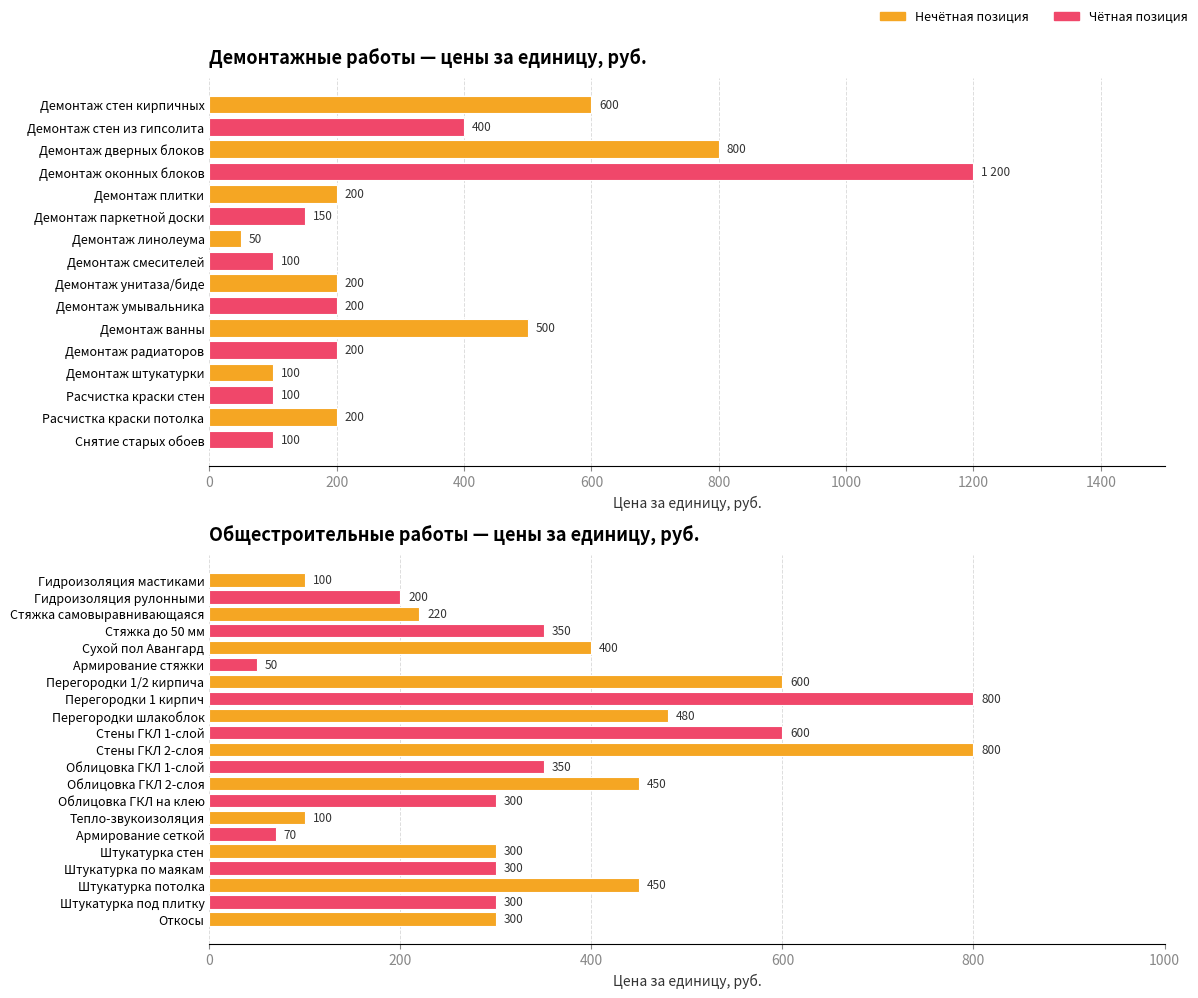

What is the sum of the values at Облицовка ГКЛ на клею and Стены ГКЛ 2-слоя?

1100